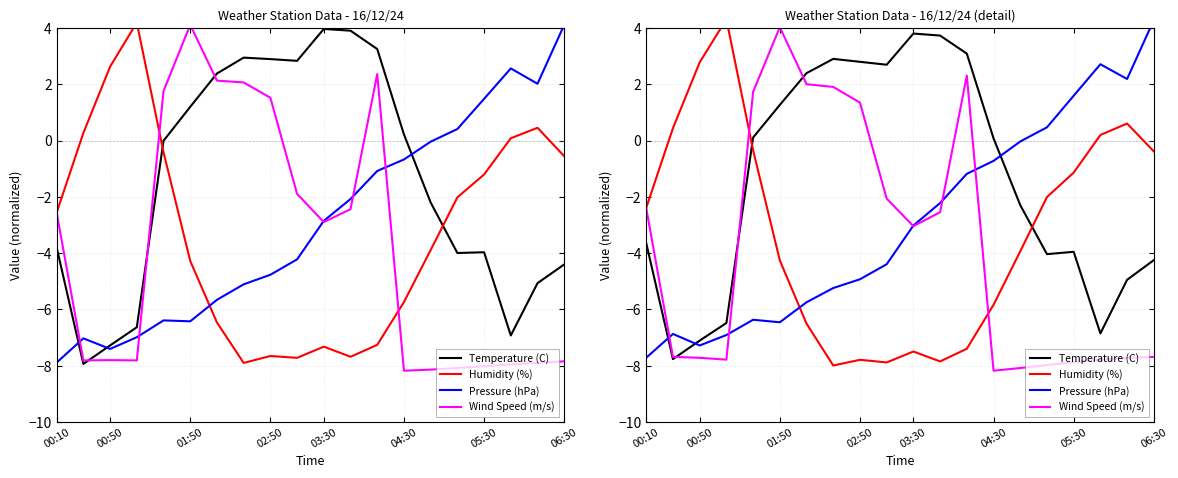

What is the approximate value of Wind Speed (m/s) at 05:30?

-7.9